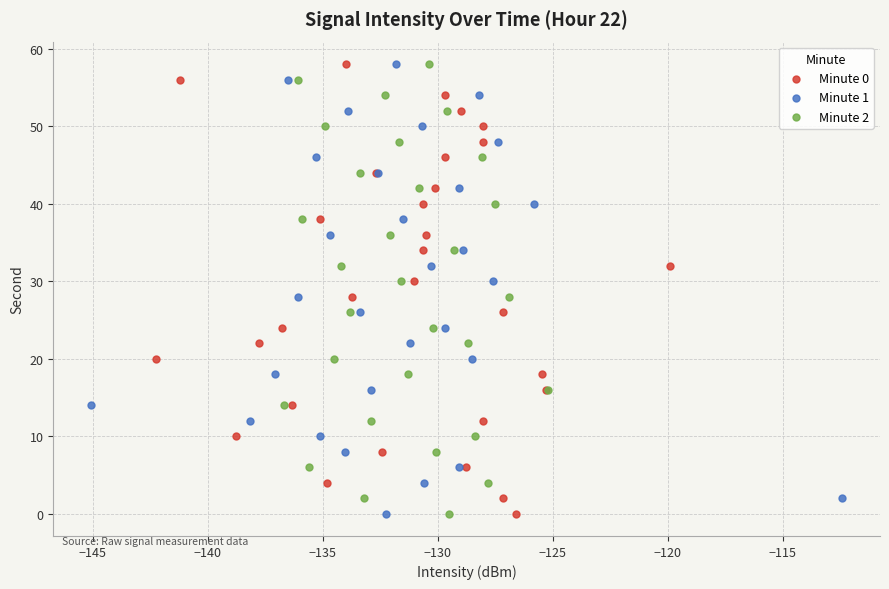

What are all the series names shown in the legend?

Minute 0, Minute 1, Minute 2